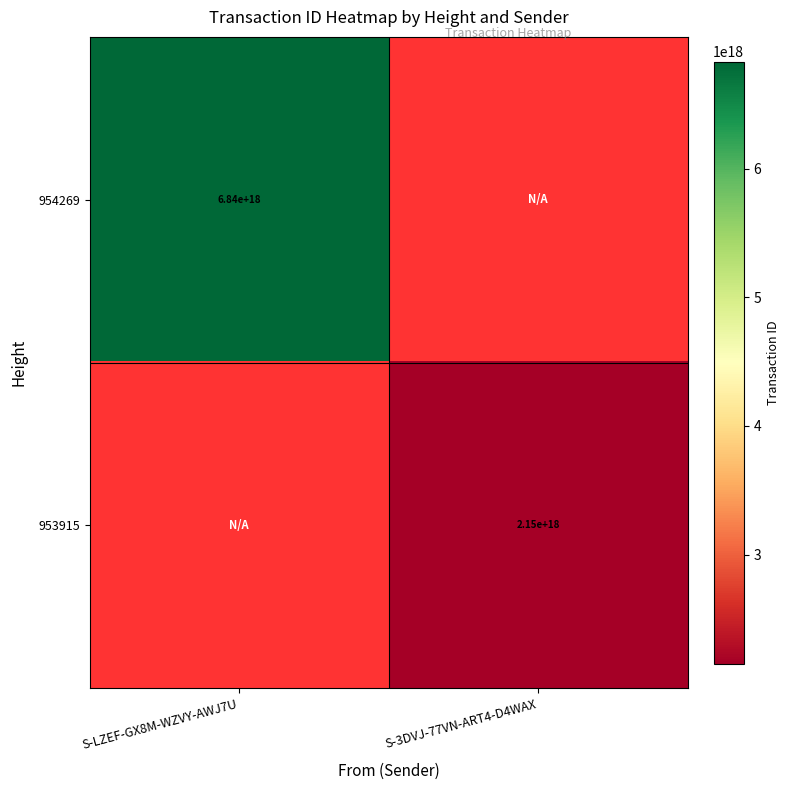

At which label does 953915 reach its minimum?

S-LZEF-GX8M-WZVY-AWJ7U